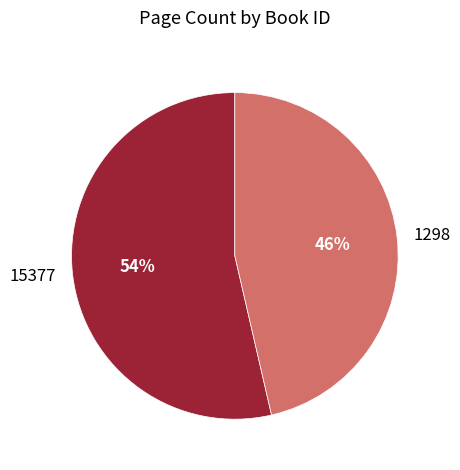

Count the number of slices in the pie.

2